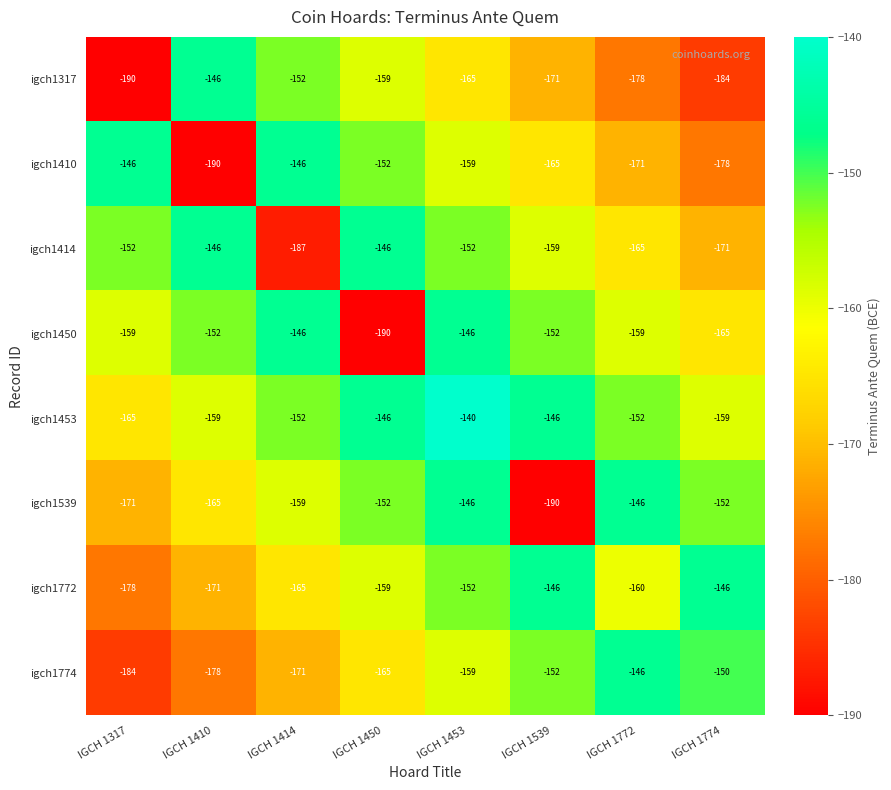

What is the difference between the highest and lowest values at IGCH 1317?

44